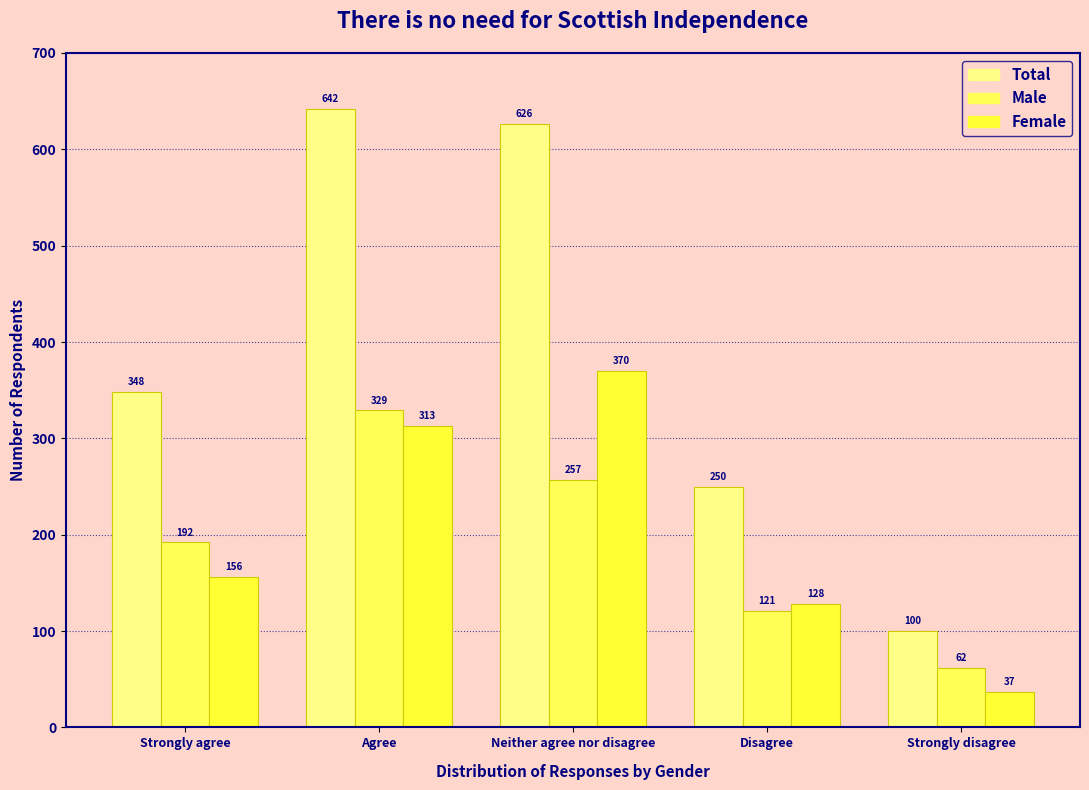

Are the bars horizontal?

No